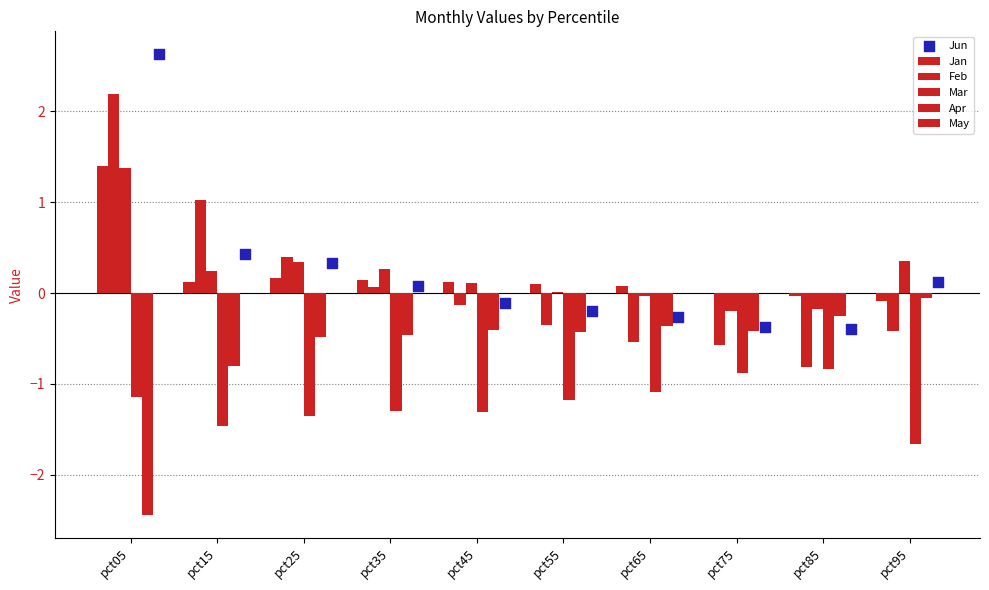

At which category is the sum across all series the highest?

pct05